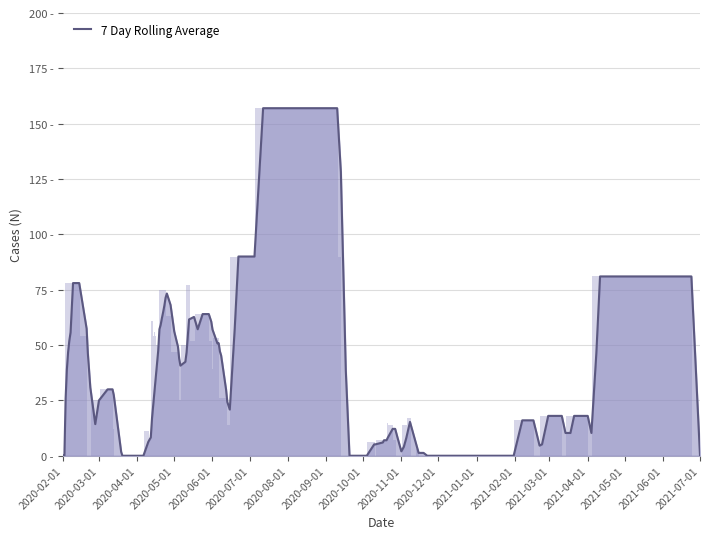

How many bars are there in total?

15